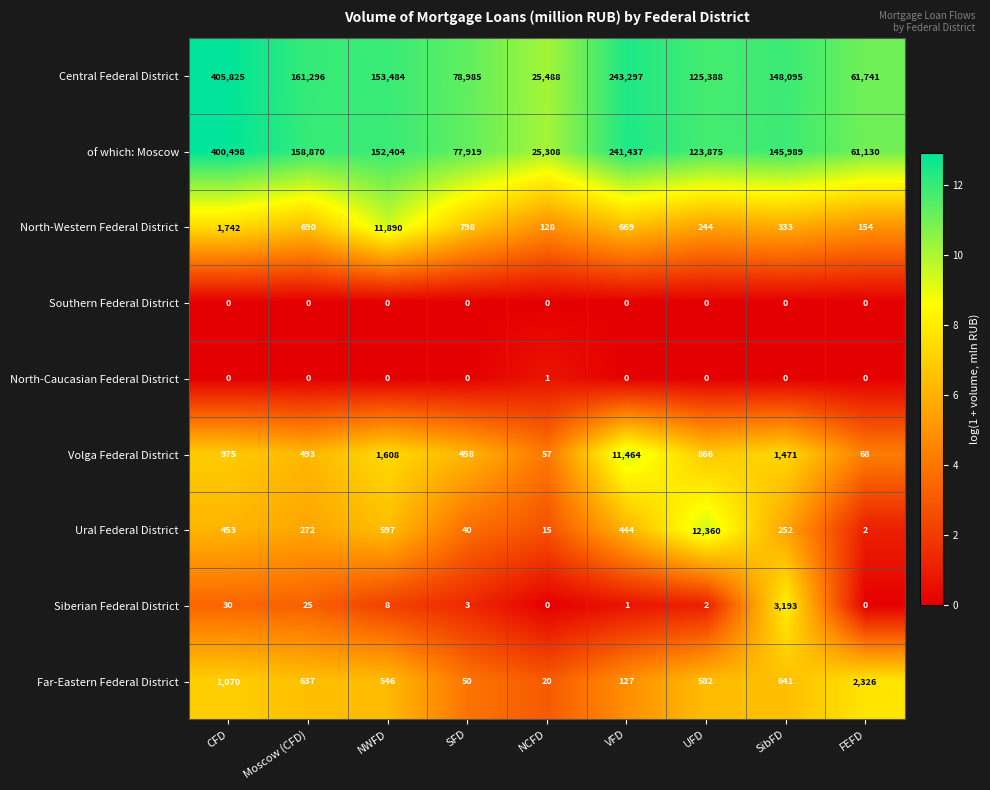

What is the sum of the Ural Federal District values at VFD and SibFD?

696